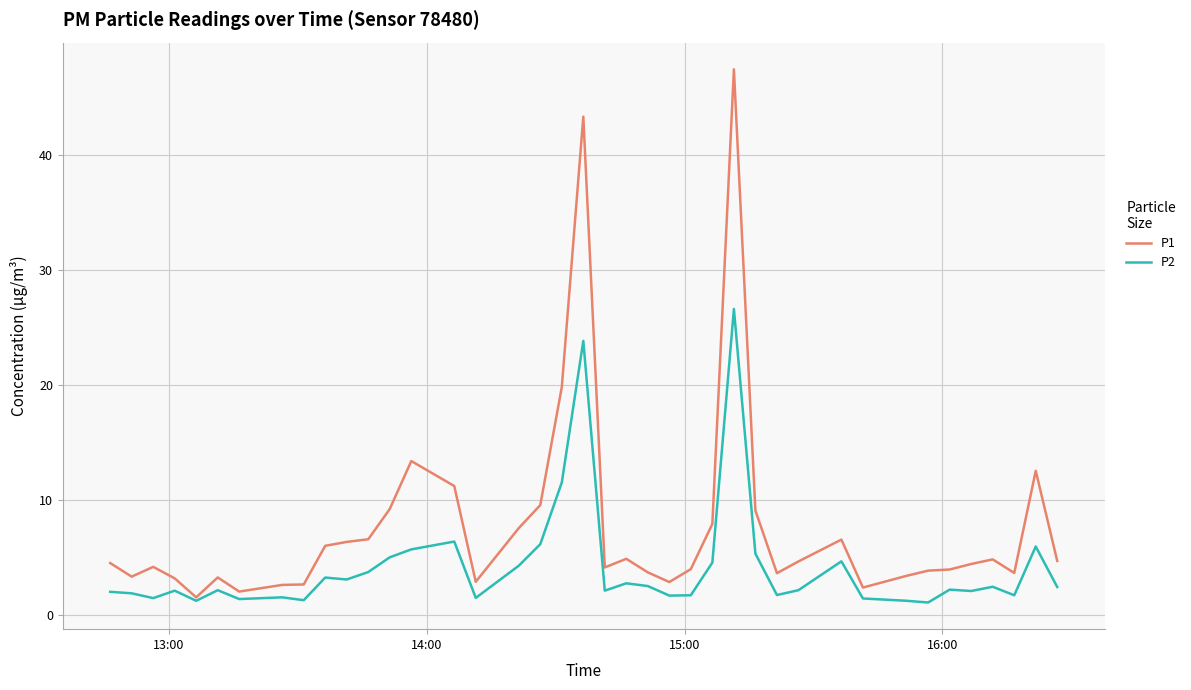

What is the lowest value of the P1 series?

1.6